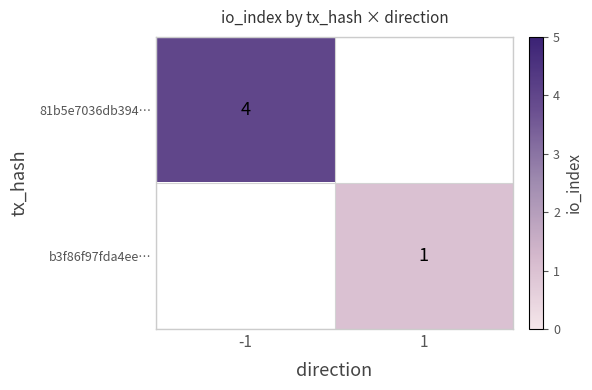

True or false: 81b5e7036db394… has a value of 1 at -1.

False